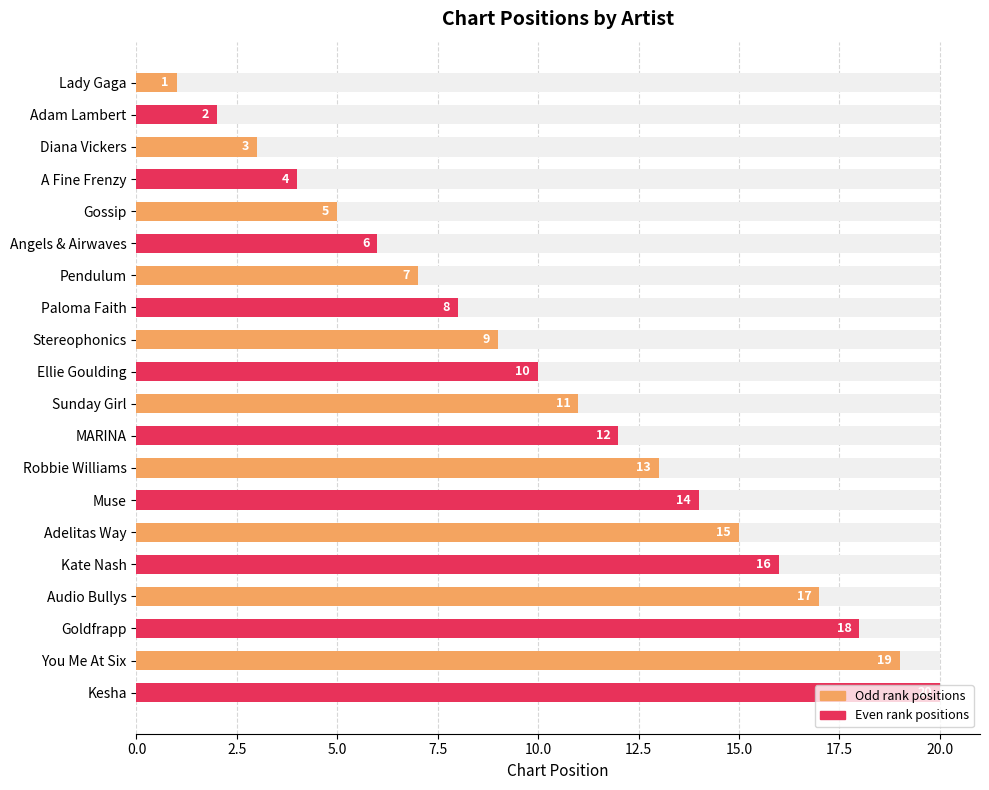

Reading left to right, what are all the values shown in this chart?

1	2	3	4	5	6	7	8	9	10	11	12	13	14	15	16	17	18	19	20